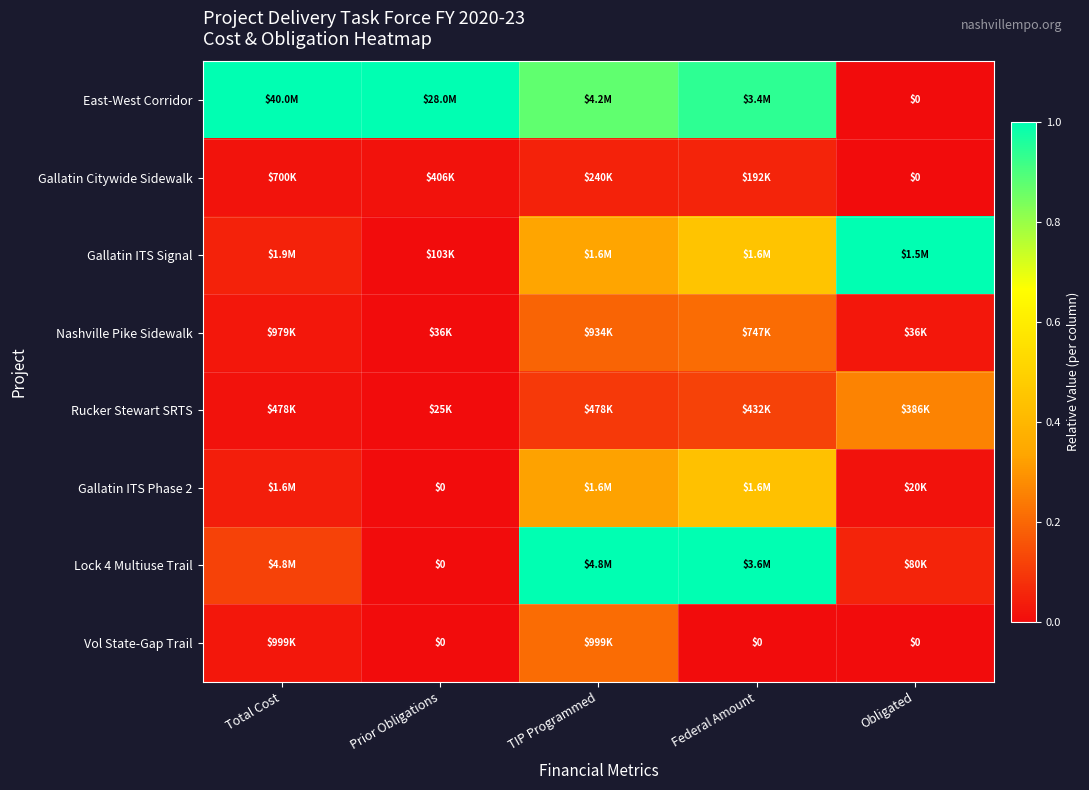

At which category does the chart reach its minimum across all series?

Obligated